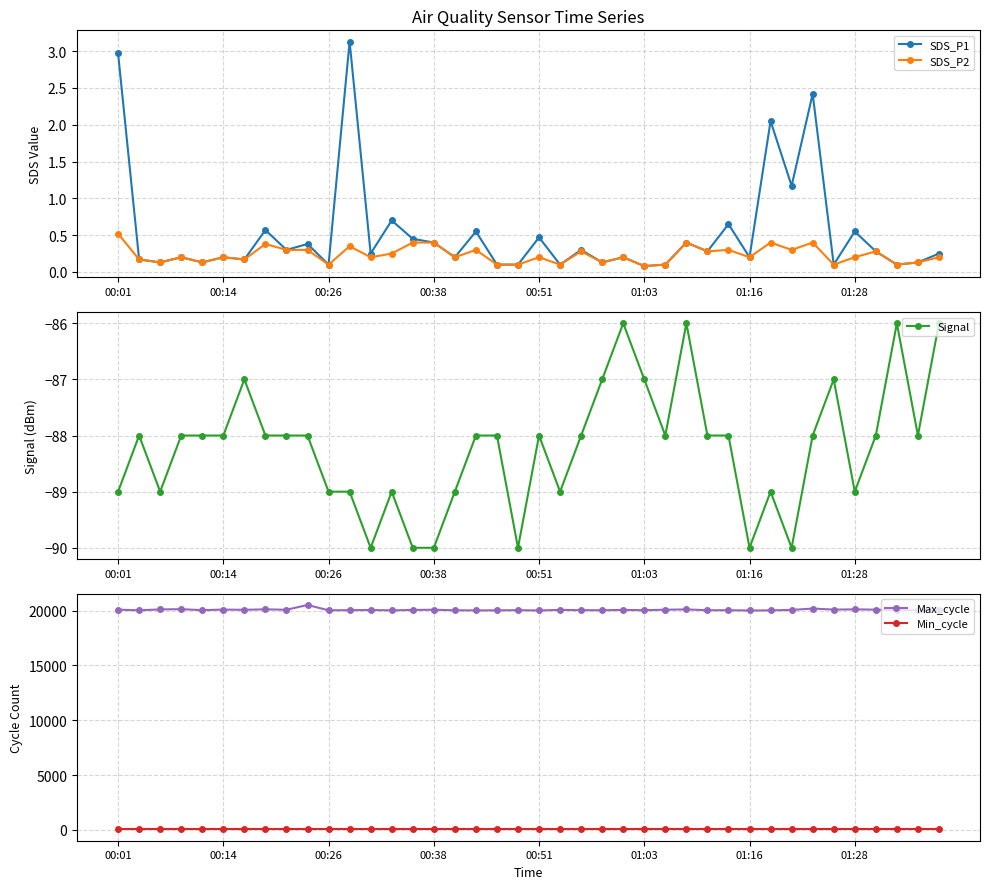

What is the difference between the maximum and minimum values in the Max_cycle series?

505